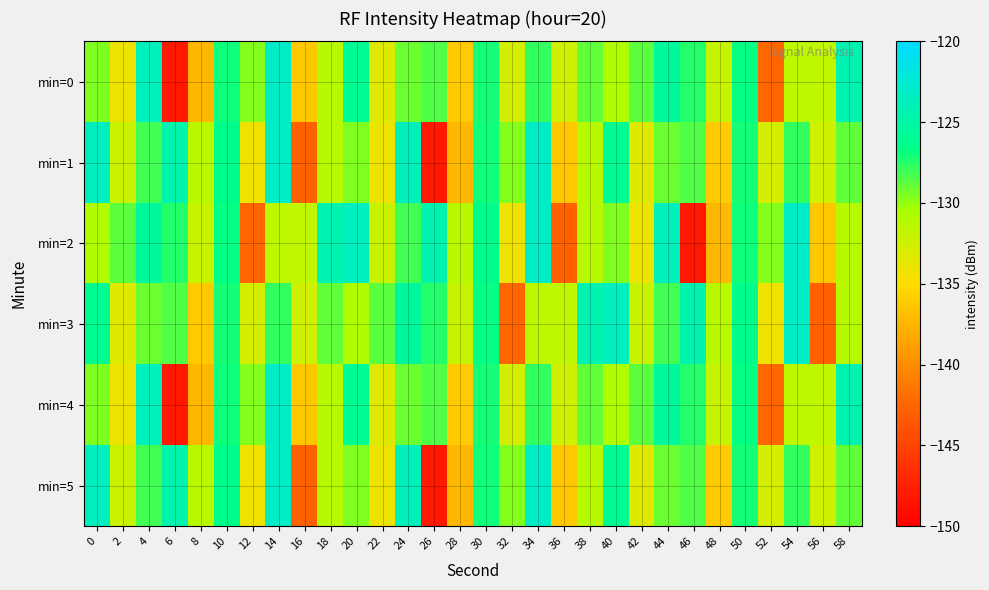

Rank the series at 58 from lowest to highest value.

min=2, min=3, min=1, min=5, min=0, min=4